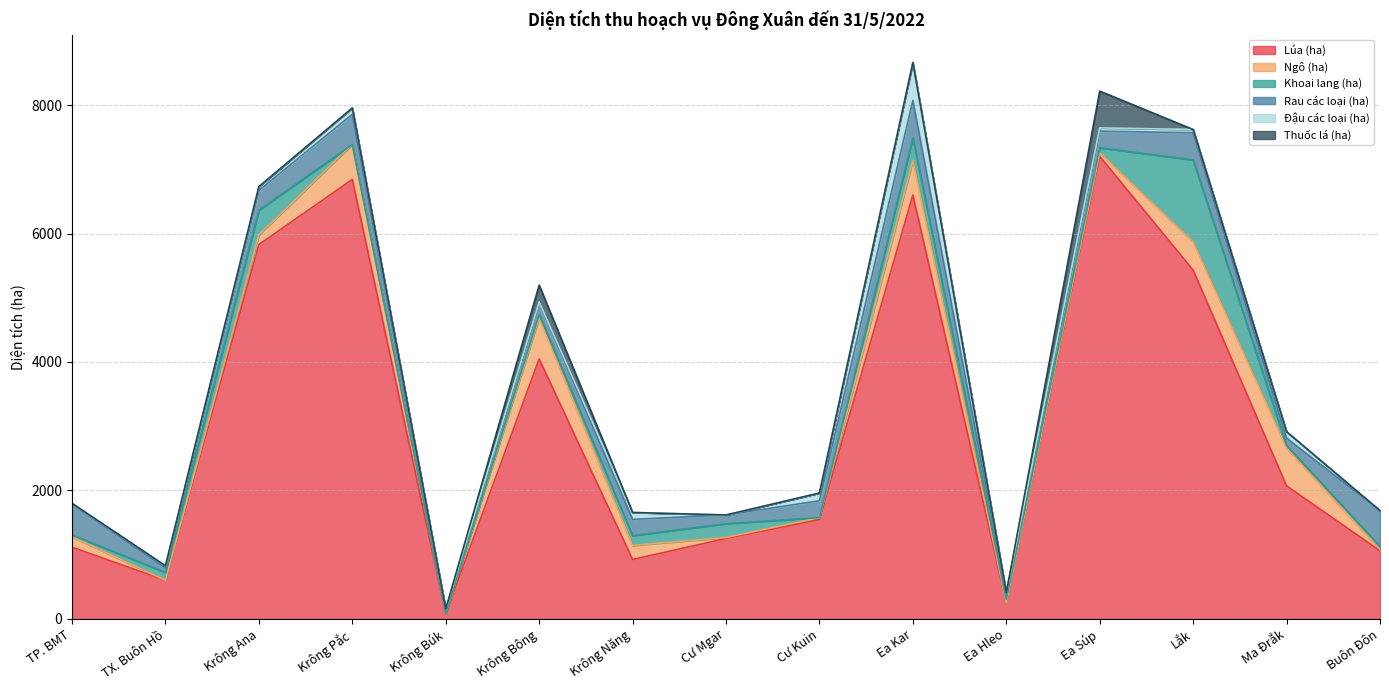

True or false: Ngô (ha) and Lúa (ha) intersect in this chart.

False